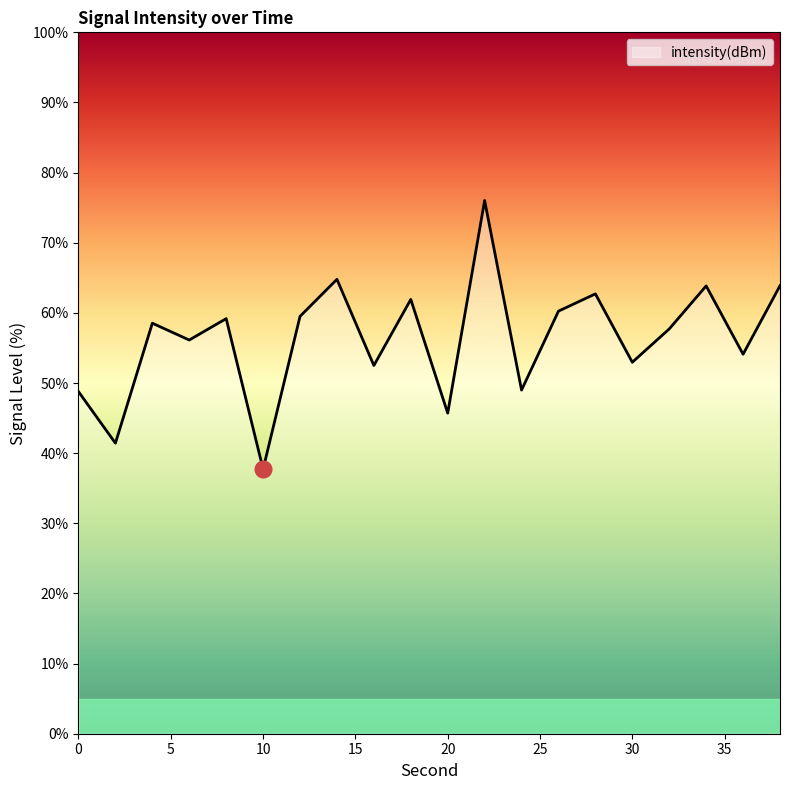

What is the sum of all values?

1126.6